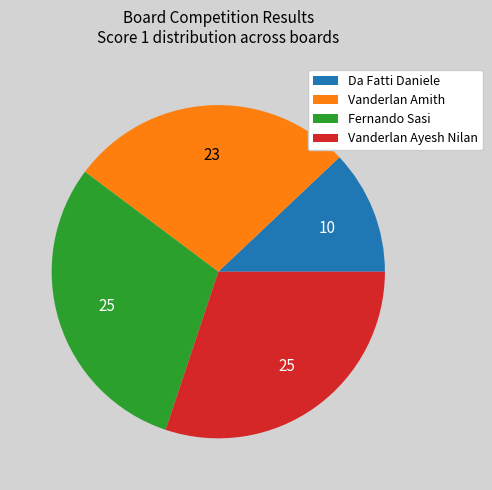

True or false: Vanderlan Ayesh Nilan accounts for 30% of the total.

True